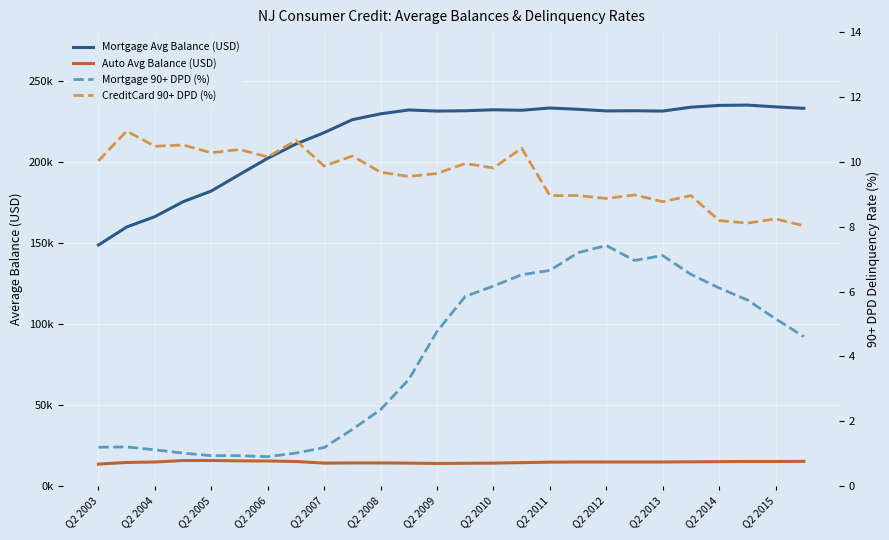

List the series in order of their peak value, lowest first.

Mortgage 90+ DPD (%), CreditCard 90+ DPD (%), Auto Avg Balance (USD), Mortgage Avg Balance (USD)